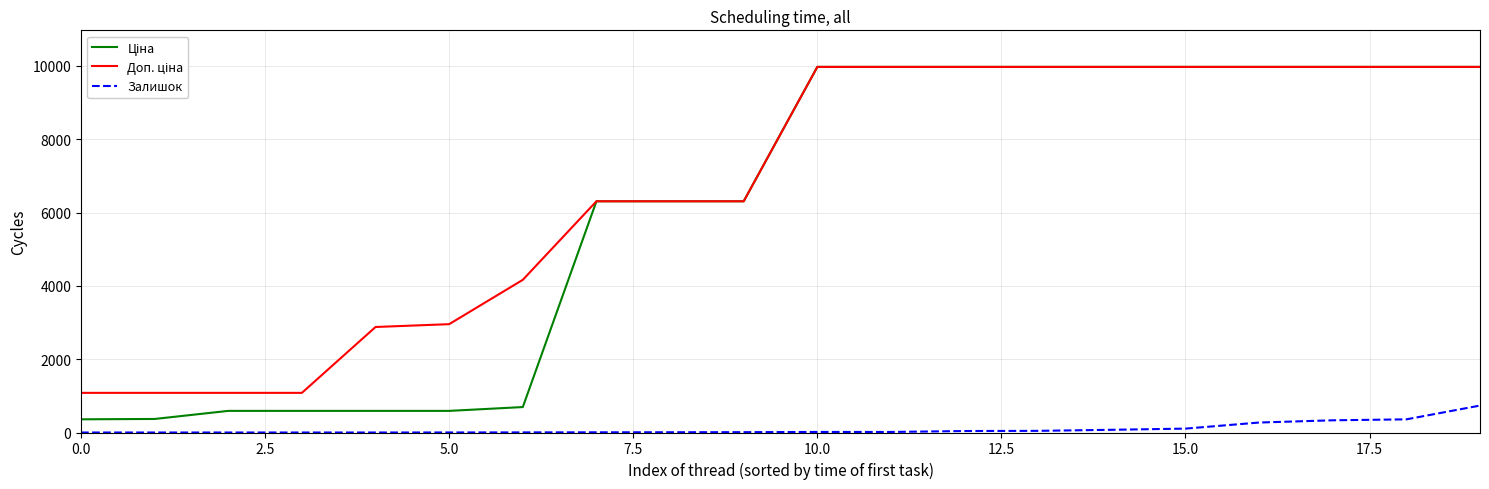

What is the greatest value displayed?

9975.0